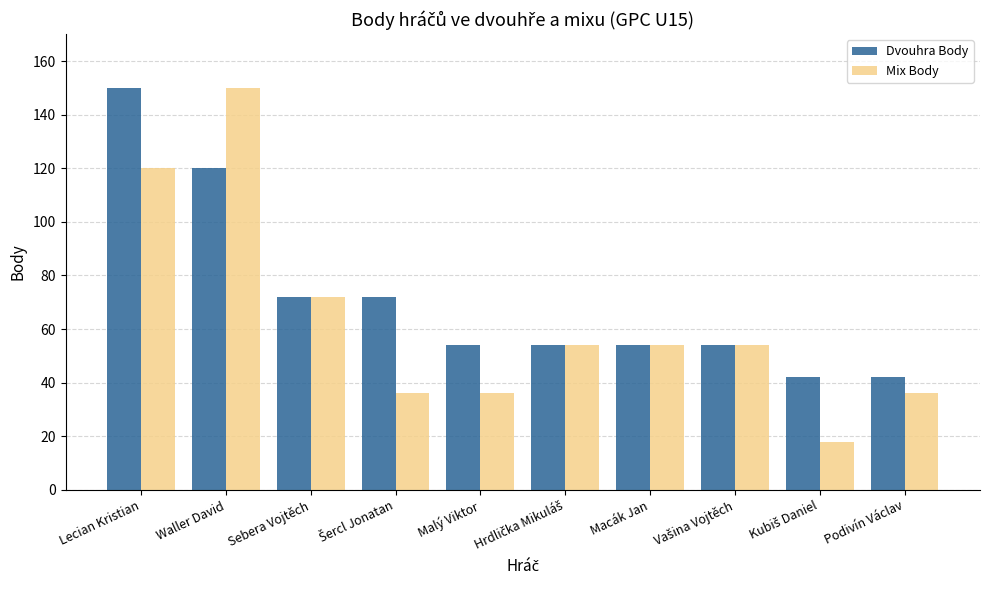

What is the total value across all series at Macák Jan?

108